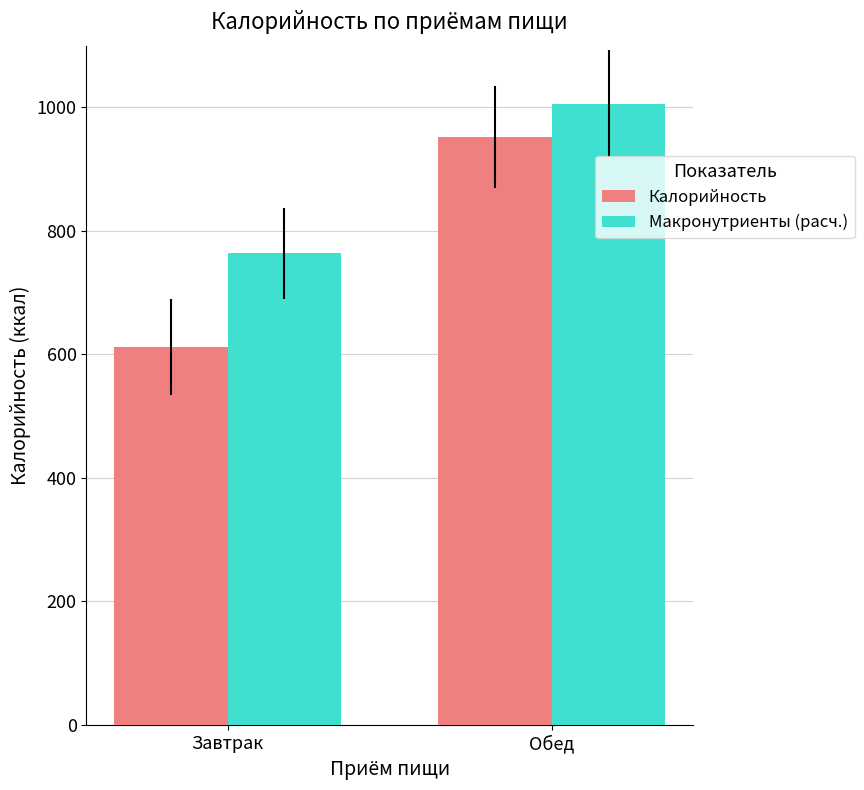

Reading right to left, list all the values displayed in this chart.

Калорийность: 952	612
Макронутриенты (расч.): 1006	764